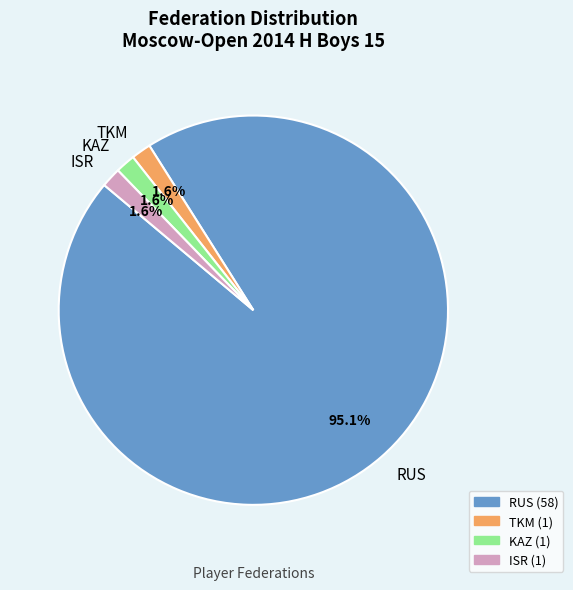

To the nearest percent, what percentage of the pie is KAZ?

2%